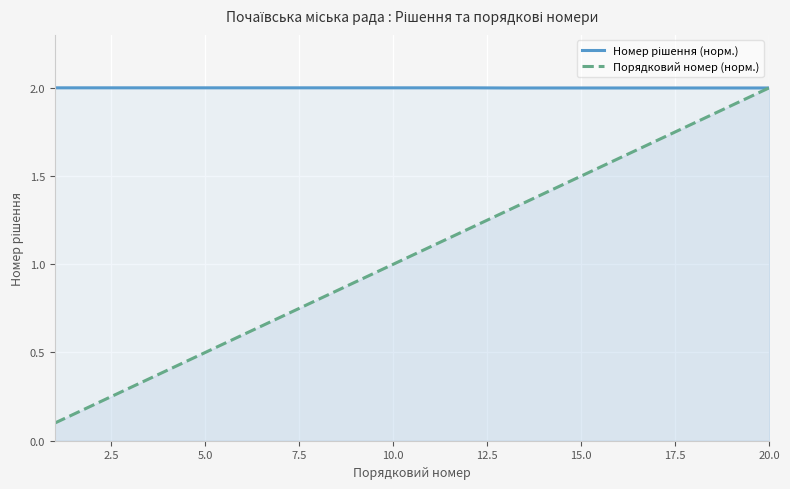

Which series has the largest range (max minus min)?

Порядковий номер (норм.)